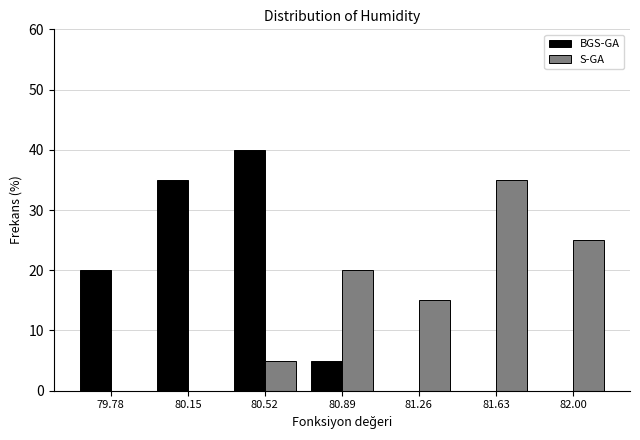

Reading left to right, what are all the values shown in this chart?

BGS-GA: 79.78=20	80.15=35	80.52=40	80.89=5	81.26=0	81.63=0	82.00=0
S-GA: 79.78=0	80.15=0	80.52=5	80.89=20	81.26=15	81.63=35	82.00=25